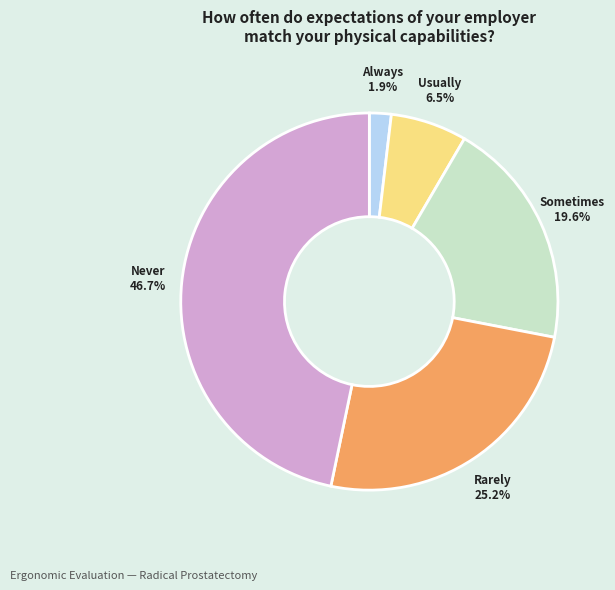

To the nearest percent, what is the combined percentage of Sometimes and Rarely?

45%